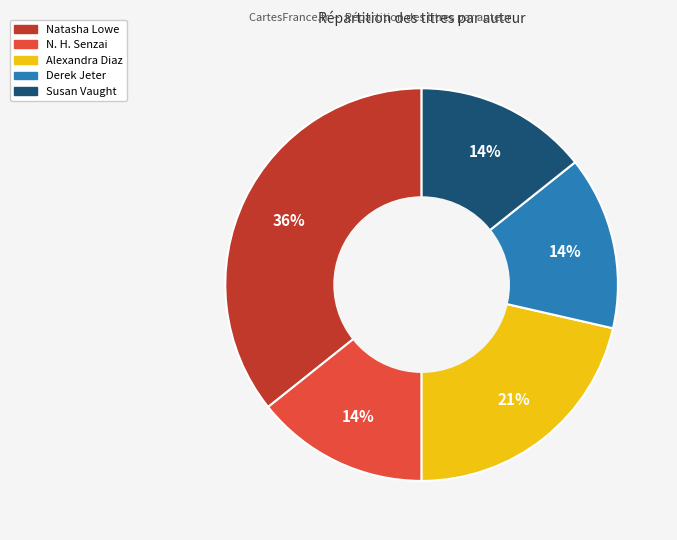

Is there a majority slice in this chart?

No